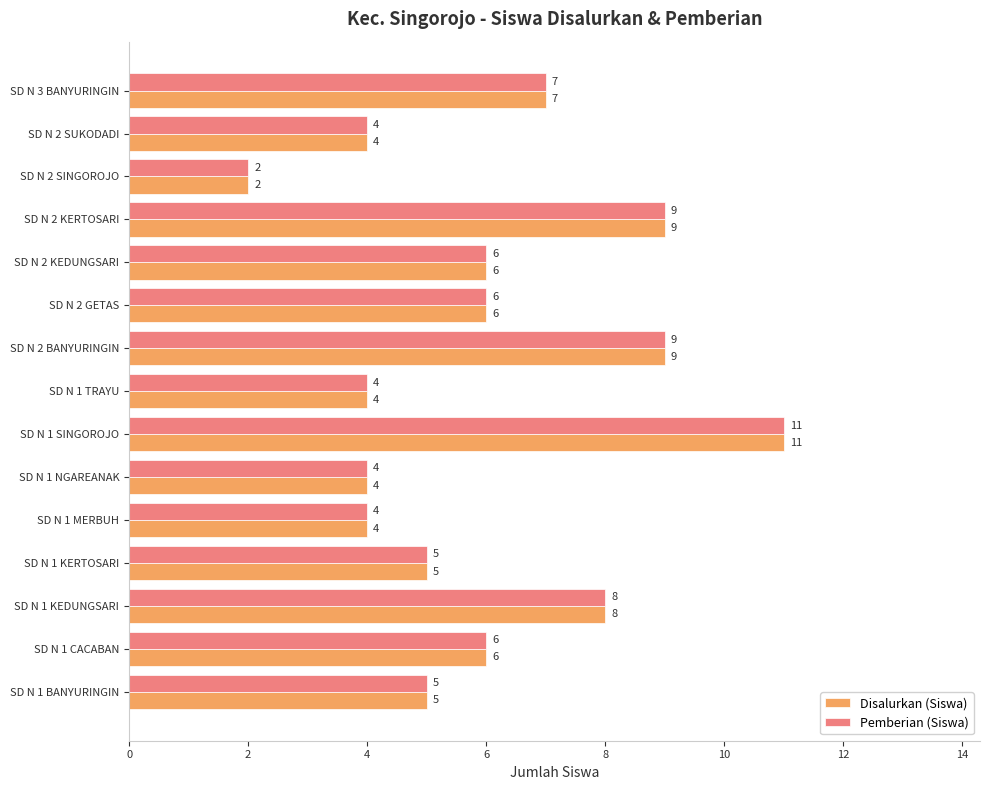

How many Disalurkan (Siswa) values are between 4 and 8?

11